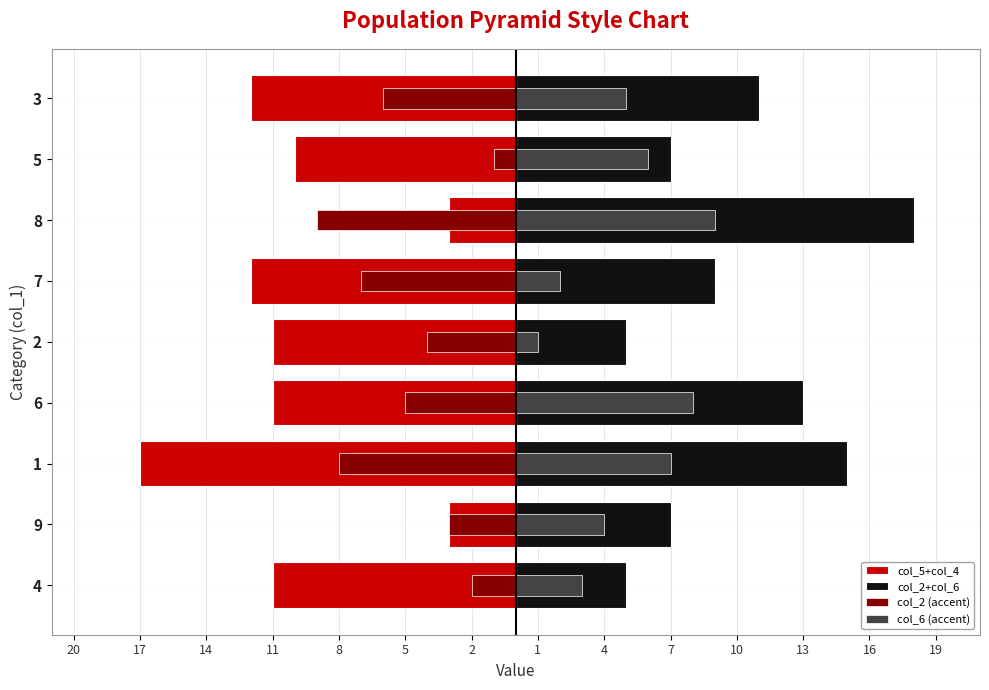

What position from the left is 1?

3